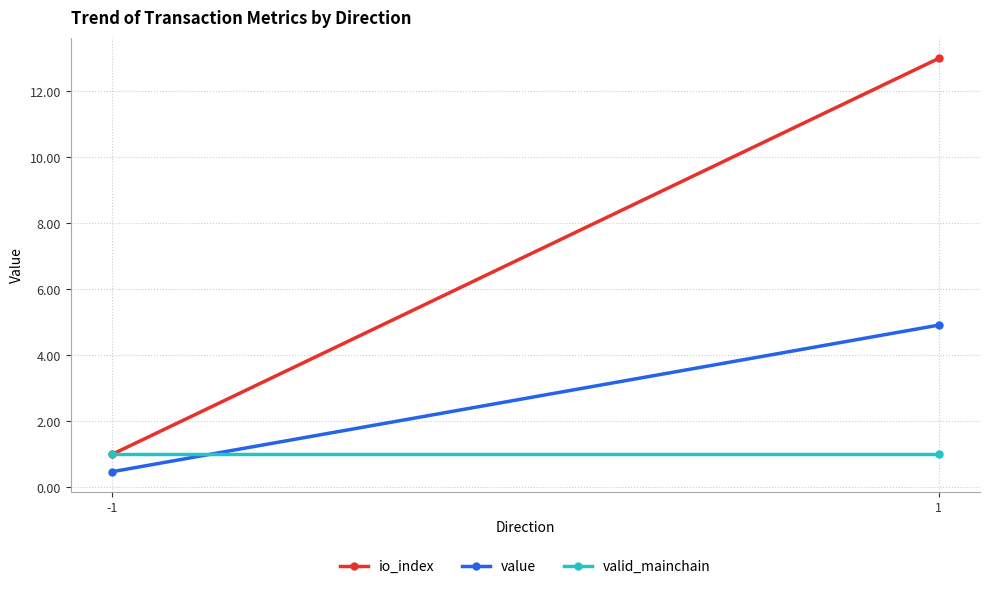

Rank the series by their average value, from lowest to highest.

valid_mainchain, value, io_index